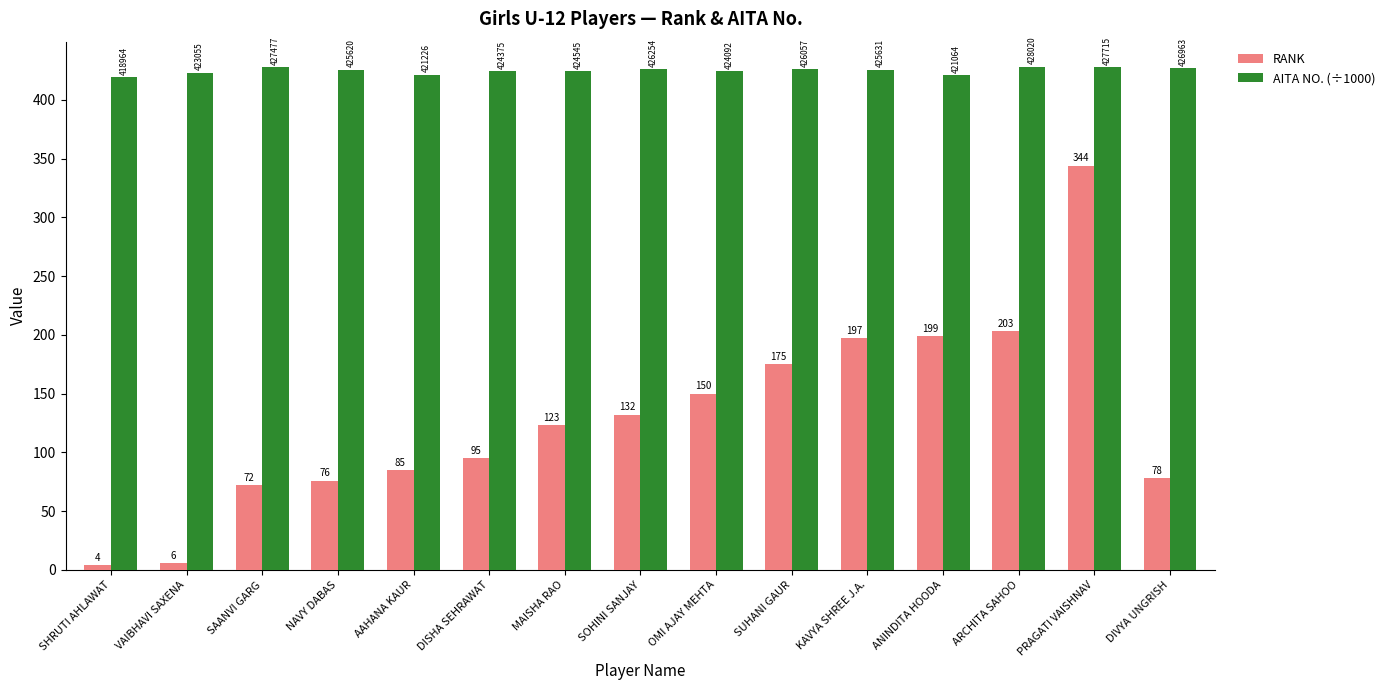

What is the smallest value displayed?

4.0